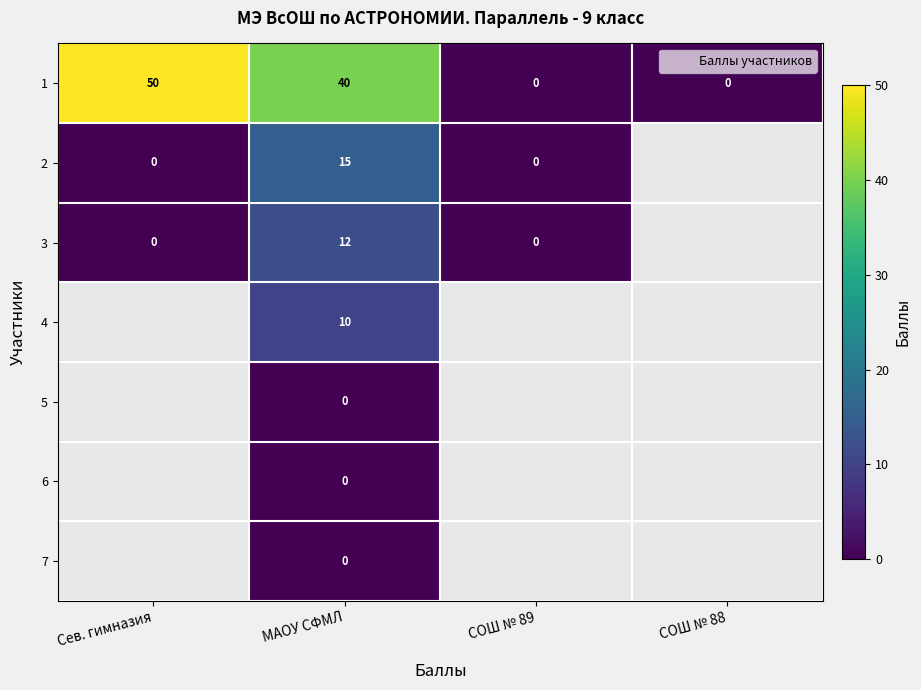

How many values in the 1 series exceed 40?

1